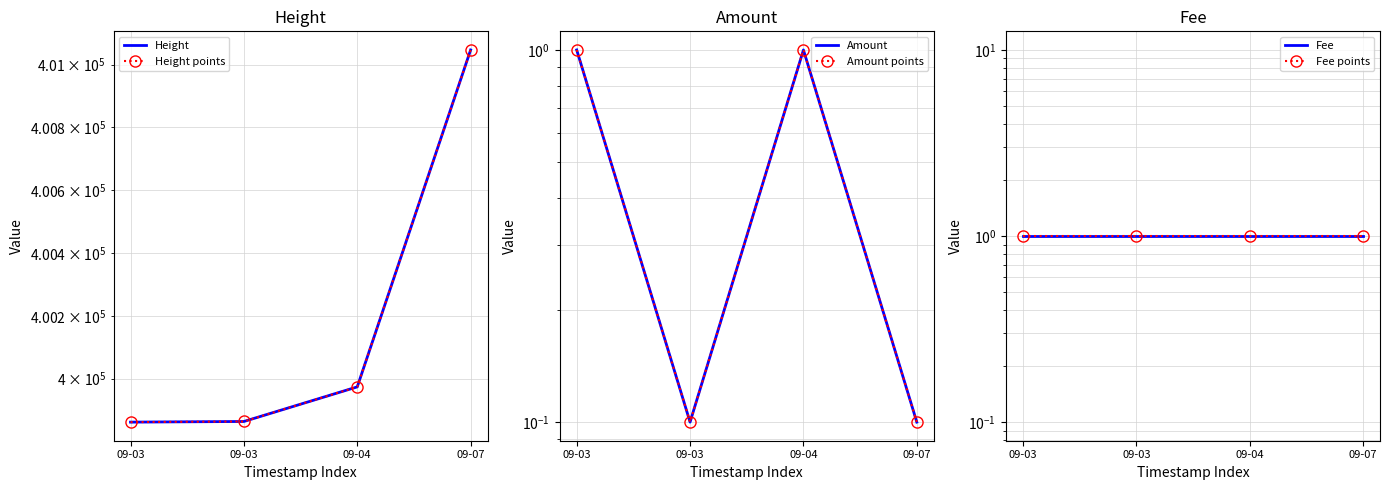

What is the value of the Amount point at the 3rd from the left?

1.0